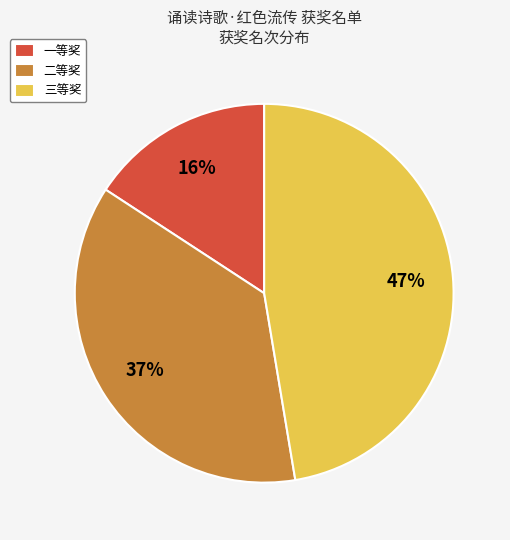

The 二等奖 slice represents 37% of the pie. True or false?

True